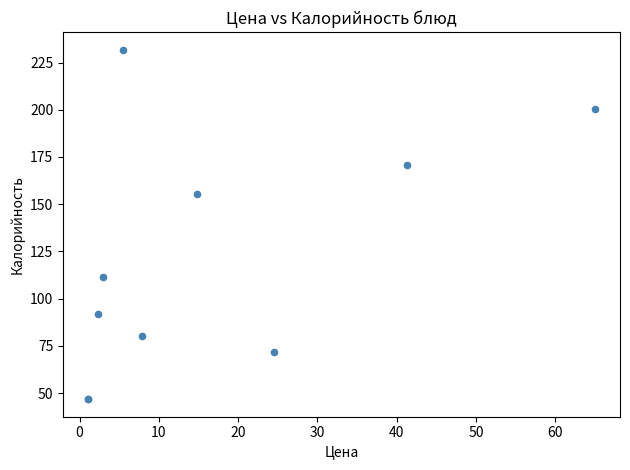

What Y value in the scatter plot is closest to 139?

155.2